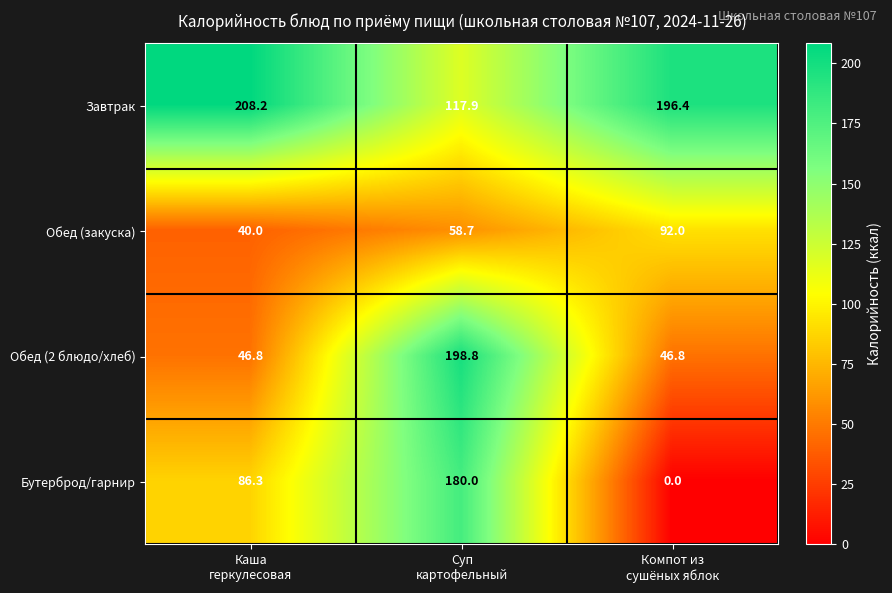

Reading left to right, extract all data points from this chart.

Завтрак: 208.2	117.9	196.4
Обед (закуска): 40.0	58.7	92.0
Обед (2 блюдо/хлеб): 46.8	198.8	46.8
Бутерброд/гарнир: 86.3	180.0	0.0